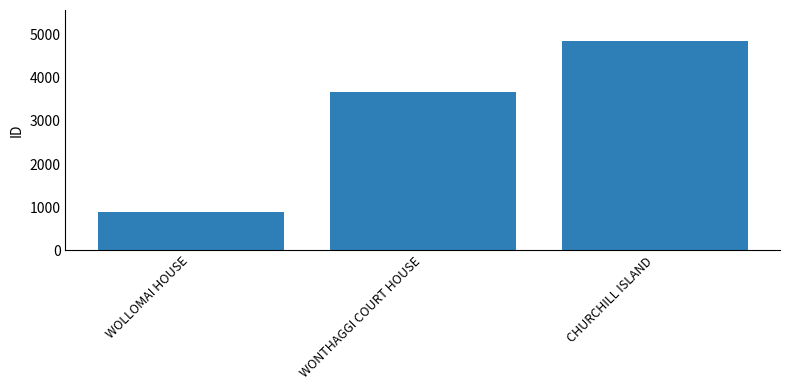

What is the change in value from WOLLOMAI HOUSE to WONTHAGGI COURT HOUSE?

+2809